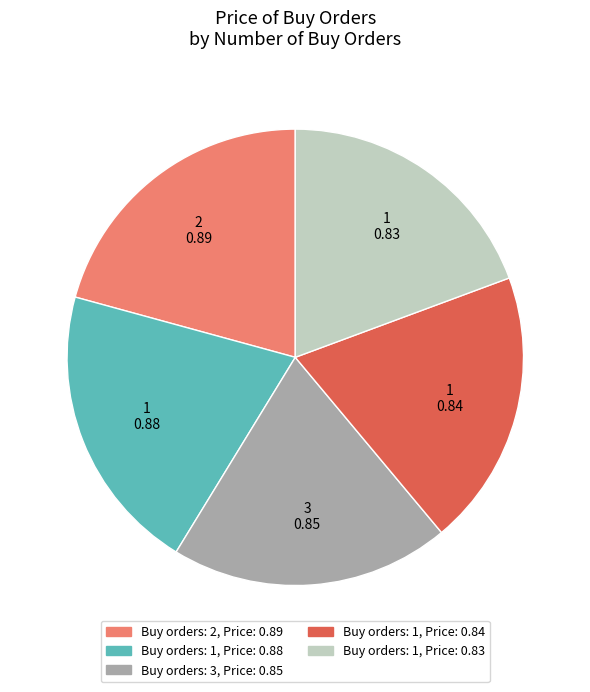

Does any single category account for the majority?

No